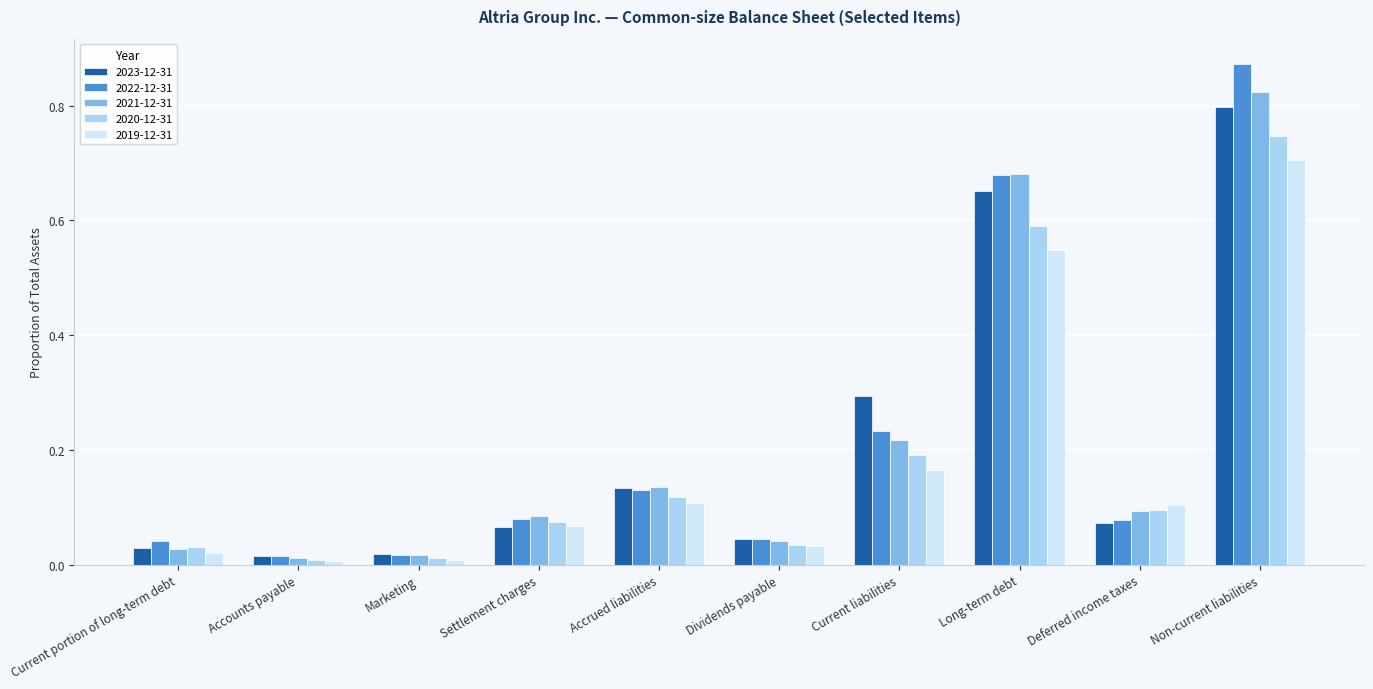

True or false: 2023-12-31 has a value of 0.0 at Accounts payable.

True